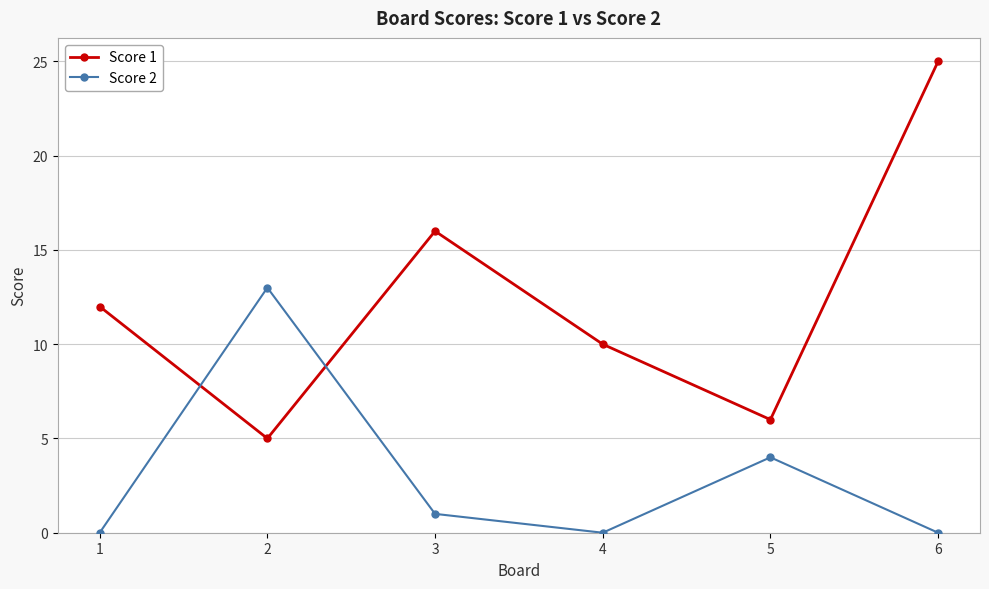

What is the average value of the Score 2 series?

3